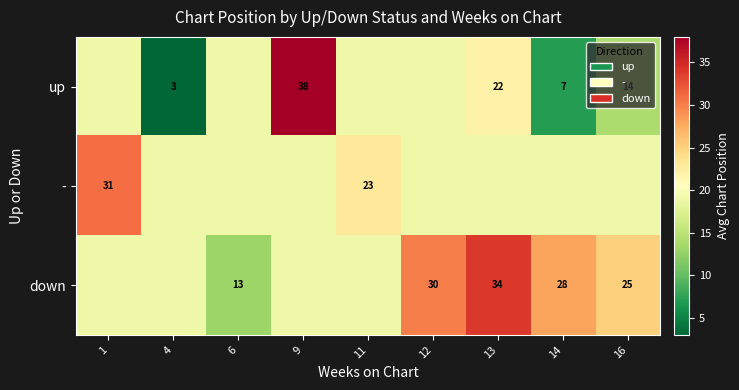

Count the number of categories in the chart.

9